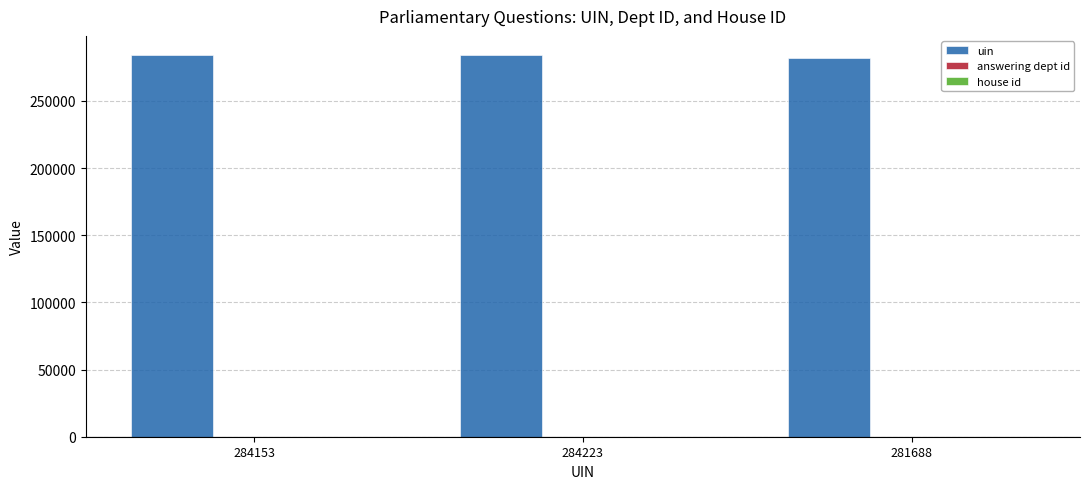

True or false: uin has a value of 166085 at 284223.

False